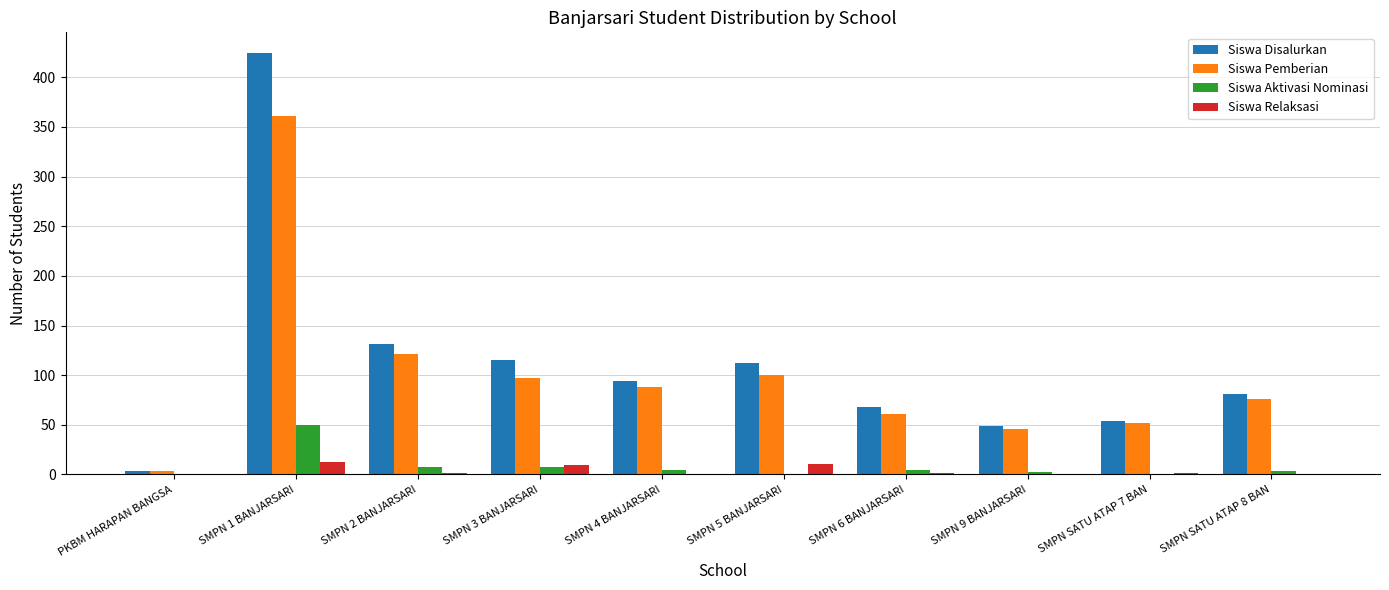

What is the sum of all Siswa Relaksasi values?

42